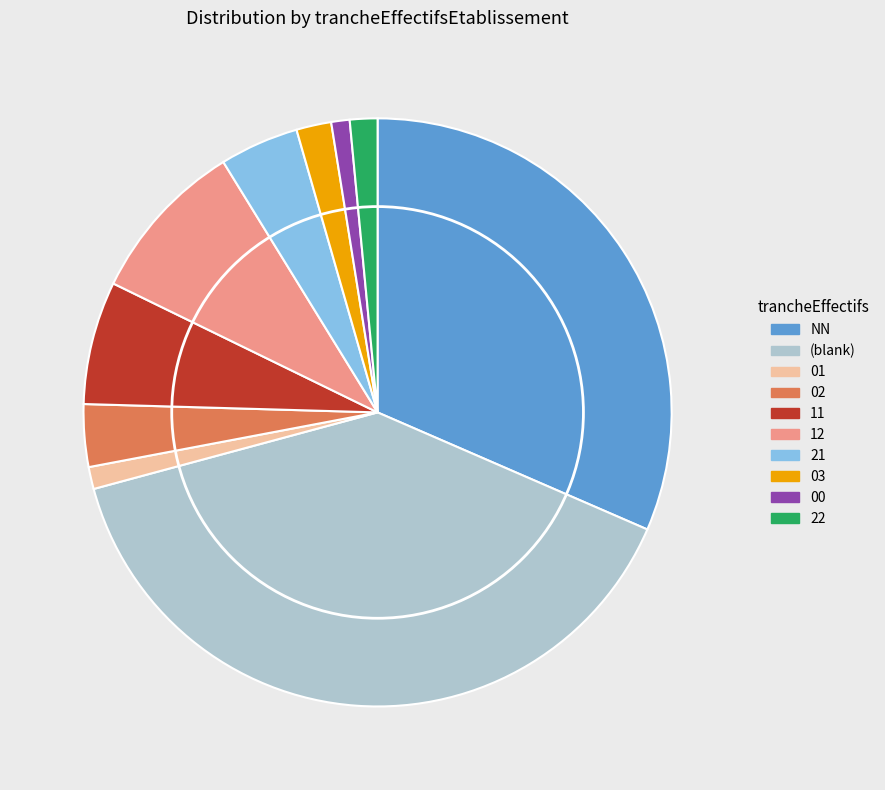

Between (blank) and 22, which is larger?

(blank)